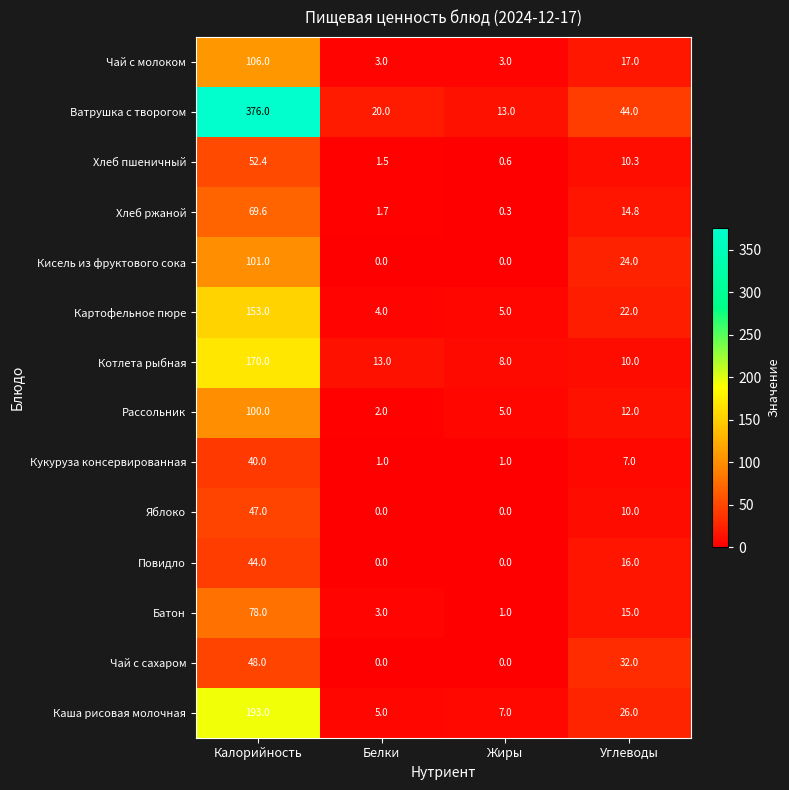

How many distinct data groups are displayed?

14